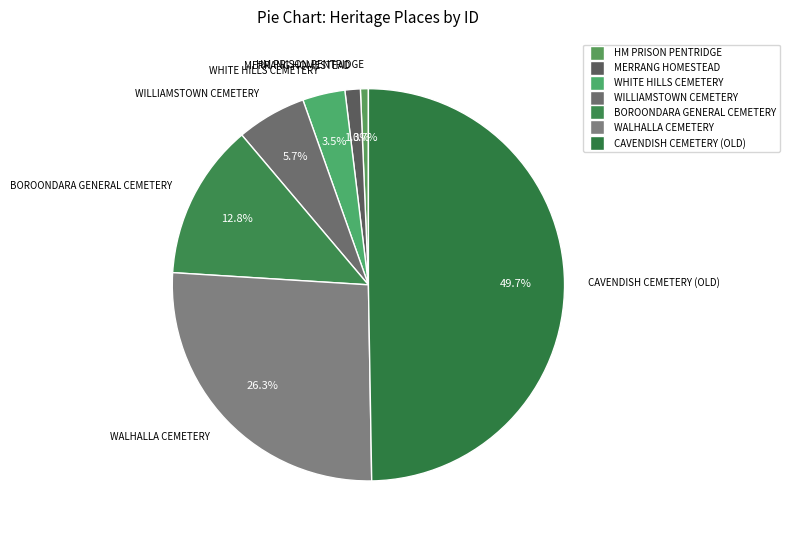

To the nearest percent, what is the average slice percentage?

14%